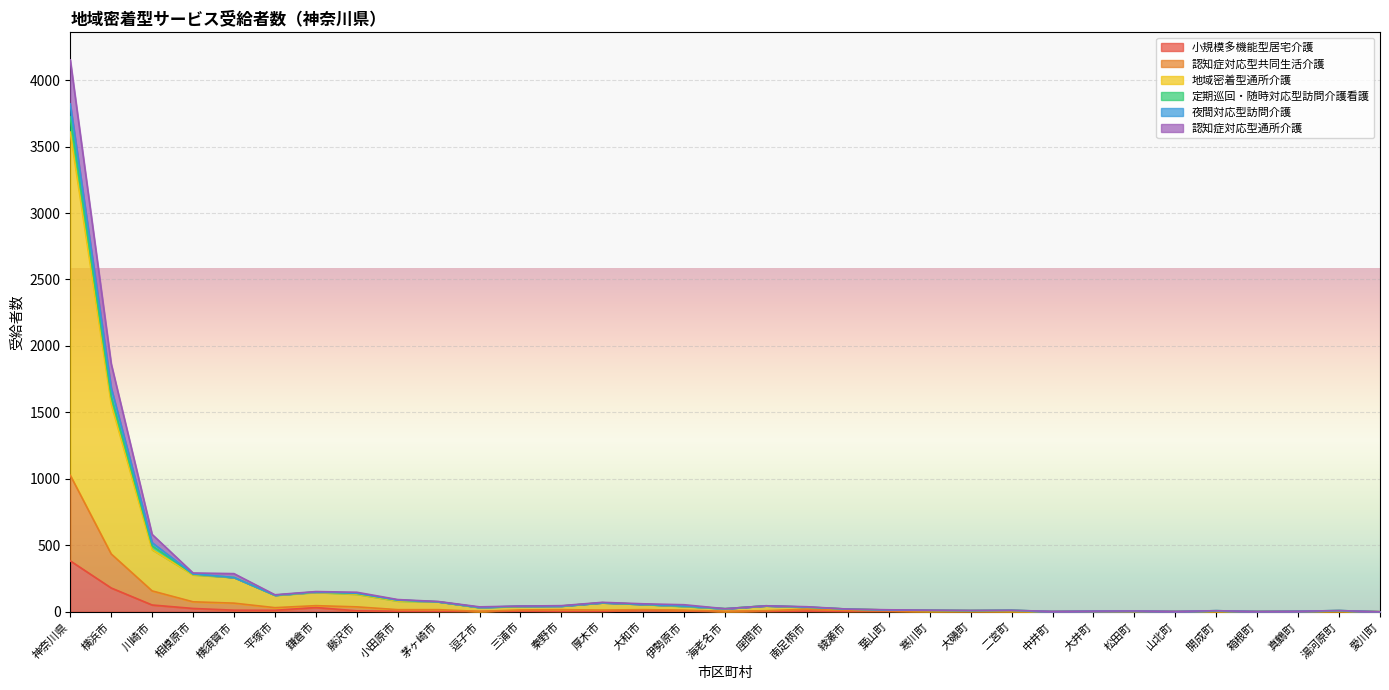

At which category is the sum across all series the highest?

神奈川県